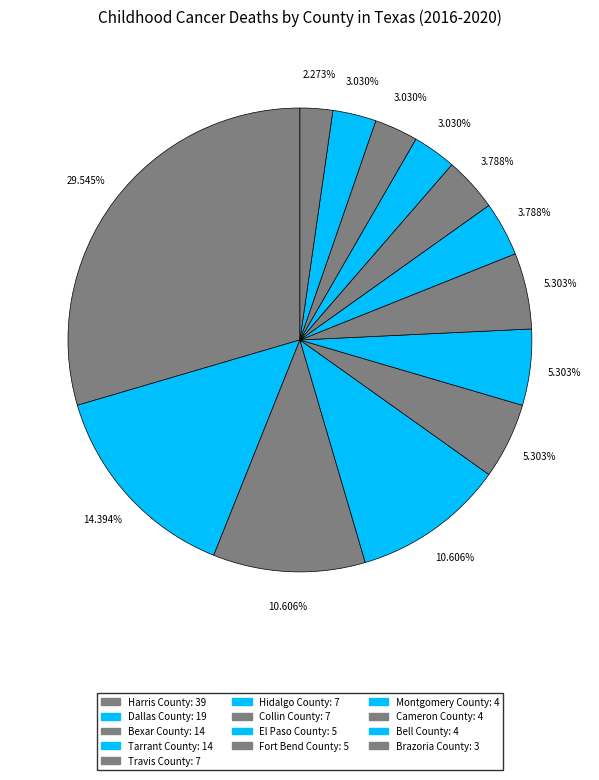

To the nearest percent, what is the combined percentage of Bell County and Cameron County?

6%